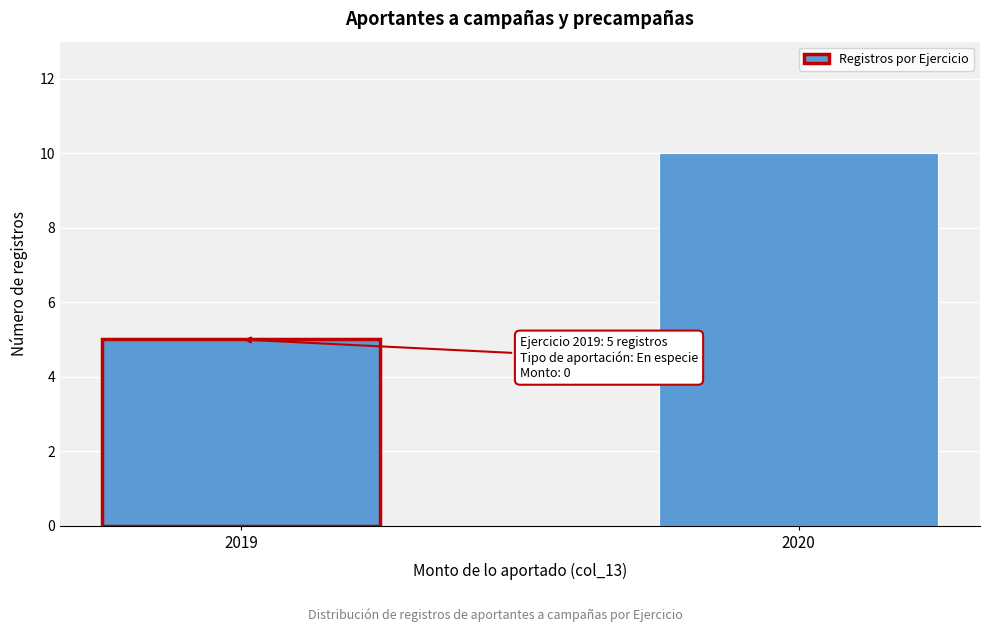

Reading left to right, what are all the values shown in this chart?

2019=5	2020=10